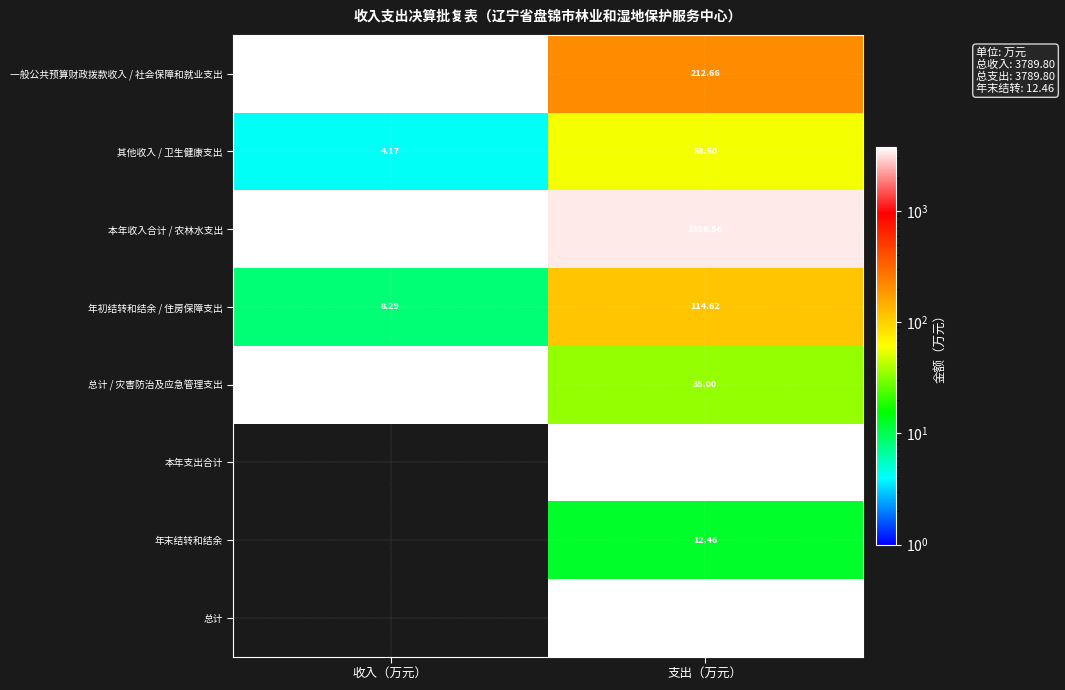

What is the average value of the 本年收入合计 / 农林水支出 series?

3569.0